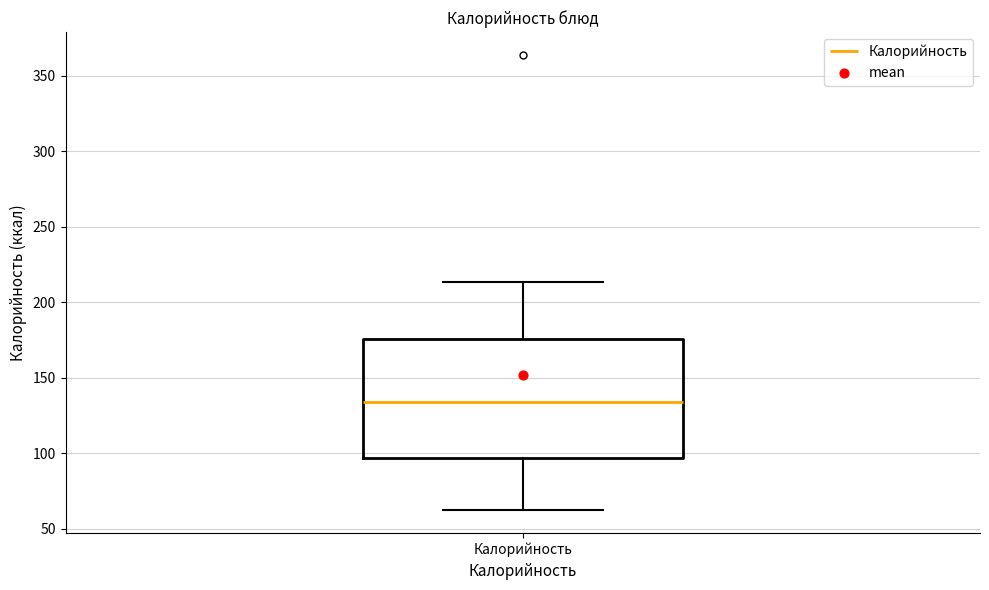

Read this box plot against the y-axis: the position of the median line, the range covered by the box, and the ends of both whiskers. The values are not printed on the chart, so give them approximately, as read against the axis.

median 135, box 95 to 175, whiskers 60 to 215